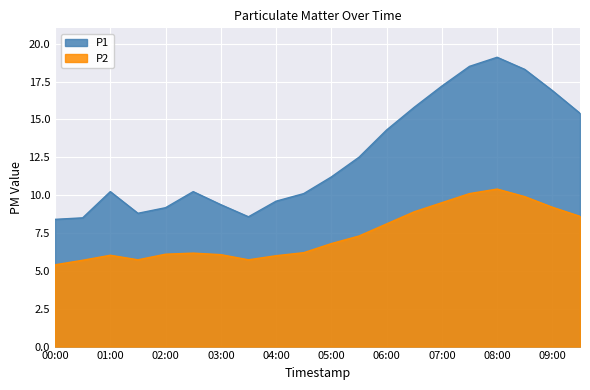

Where is the first local maximum for P1?

01:00